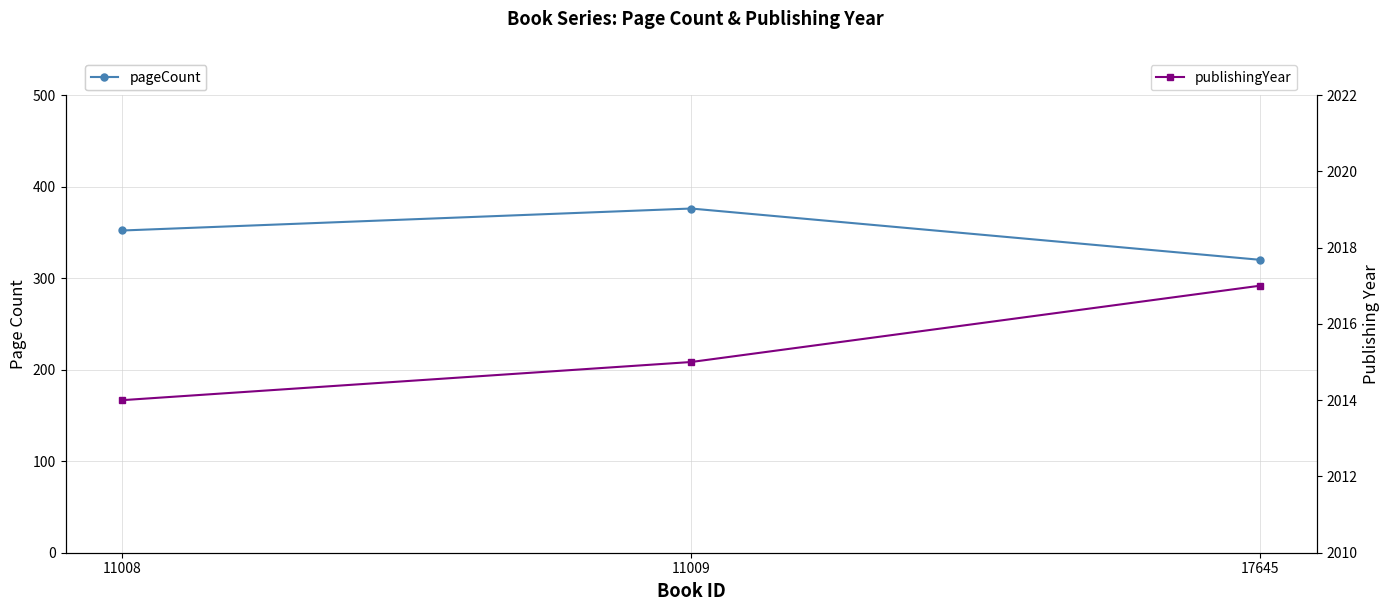

What is the value of the pageCount point at the 1st from the left?

352